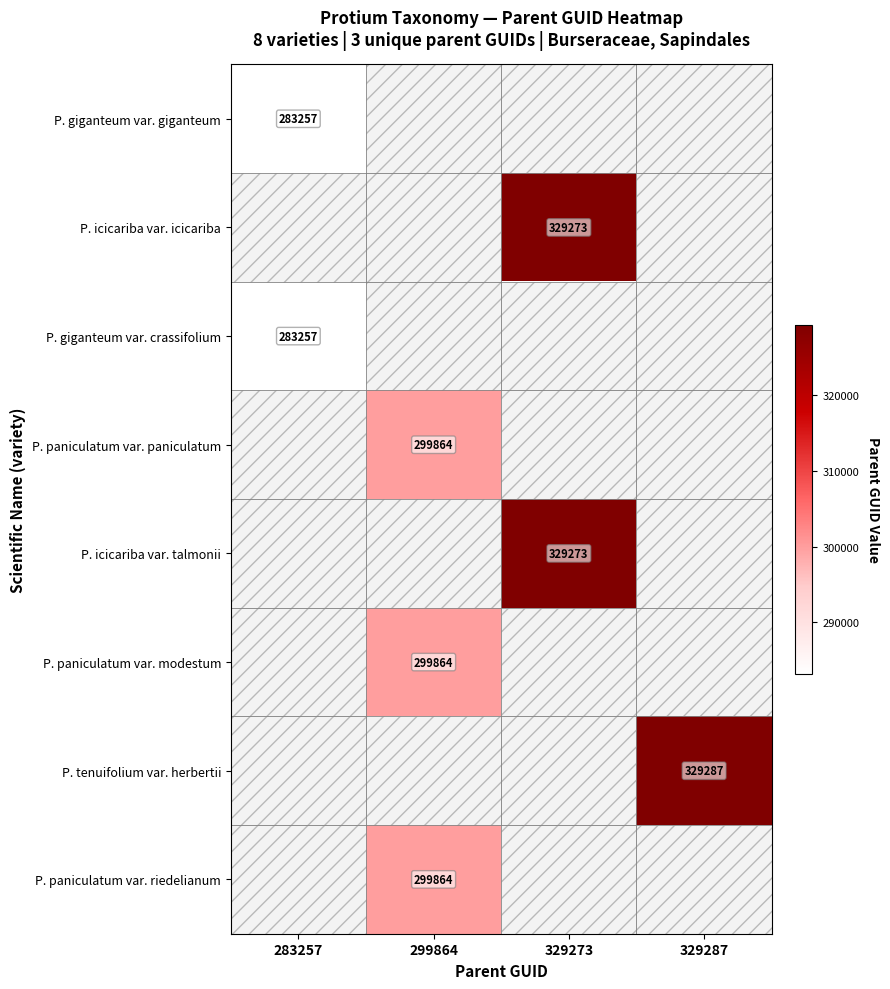

Is it true that P. giganteum var. crassifolium equals 283257 at 283257?

True